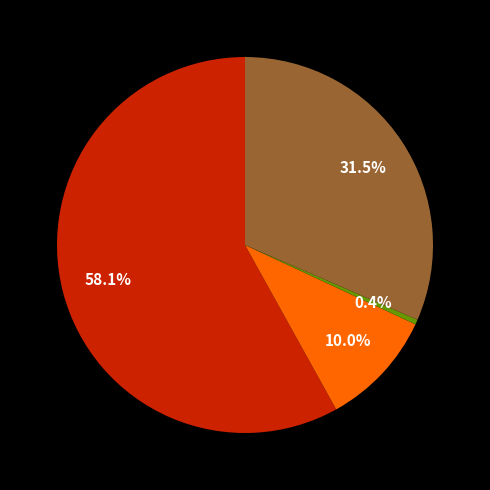

Count the number of slices in the pie.

4